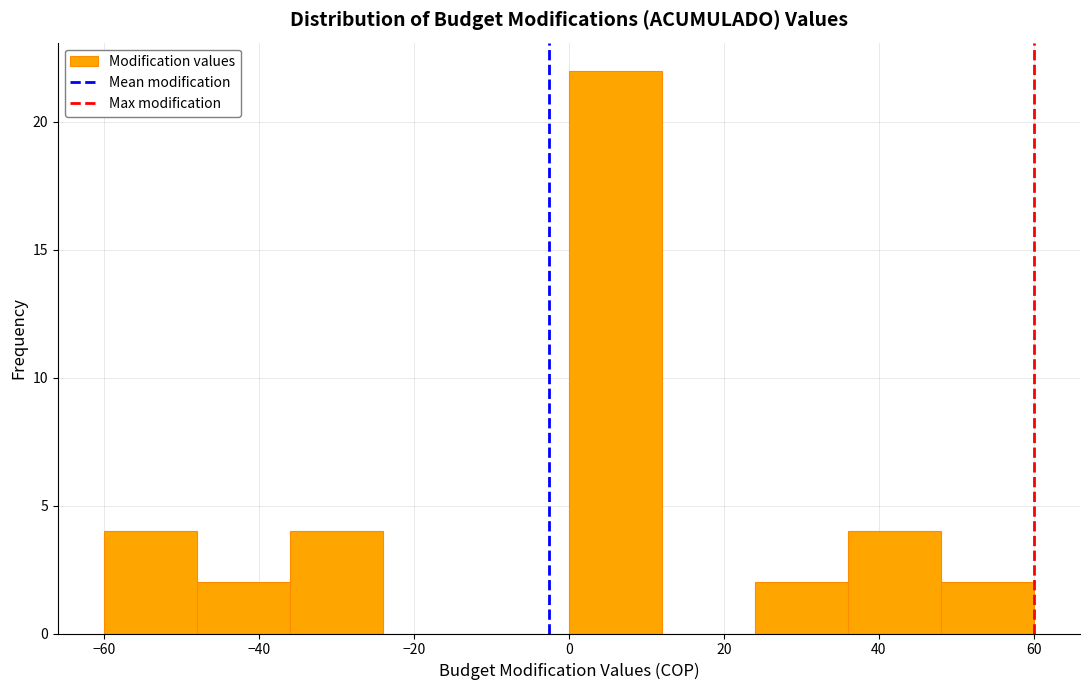

What is the height of the bar covering 36 to 48 on the x-axis? The values are not printed on the chart, so give them approximately, as read against the axis.

4